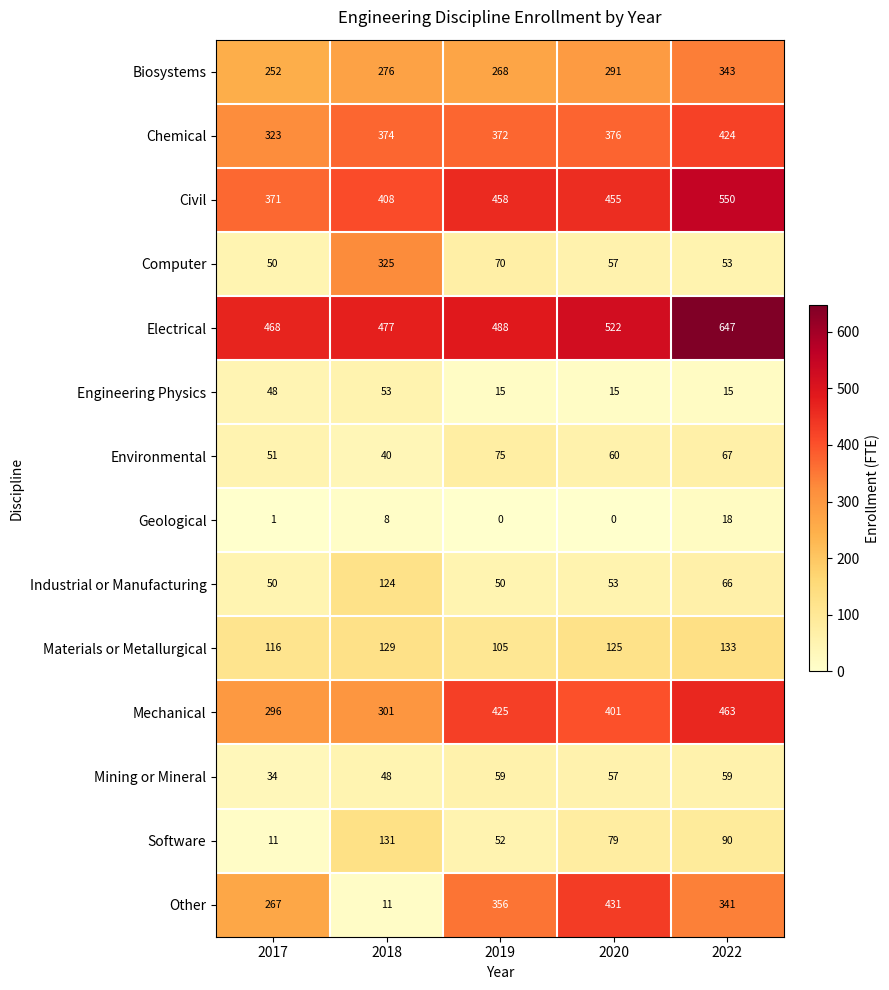

At how many categories does at least one series exceed 247?

5